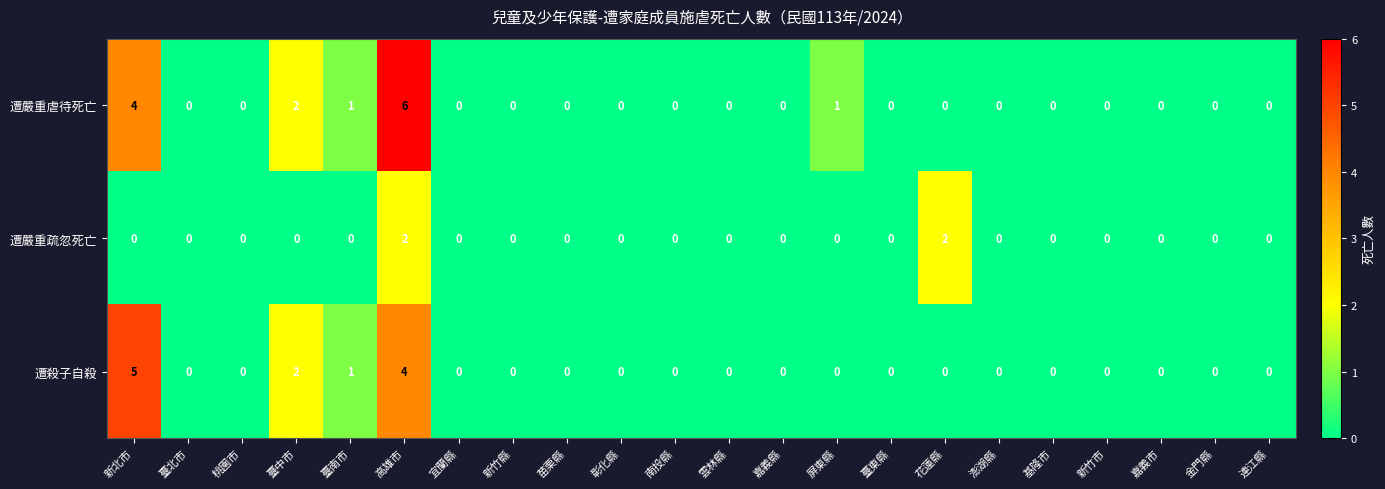

How many 遭殺子自殺 values are between 0 and 1?

19